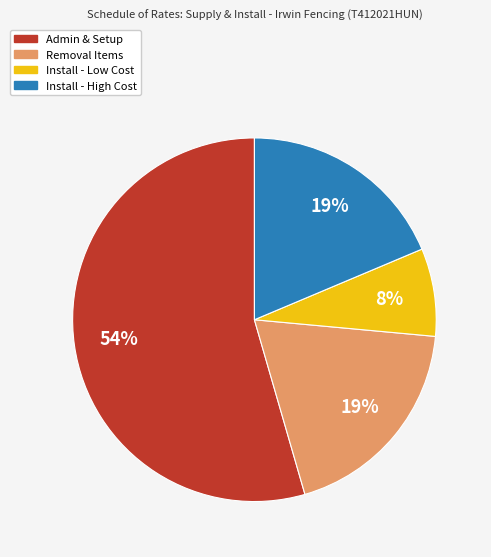

Is there a majority slice in this chart?

Yes